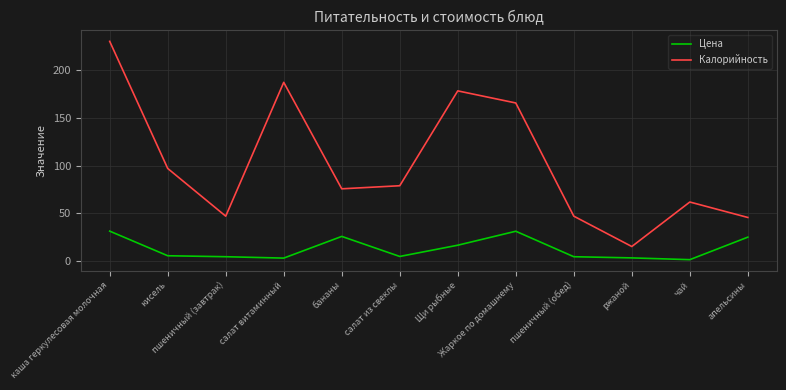

Which category has the highest value in the Калорийность series?

каша геркулесовая молочная